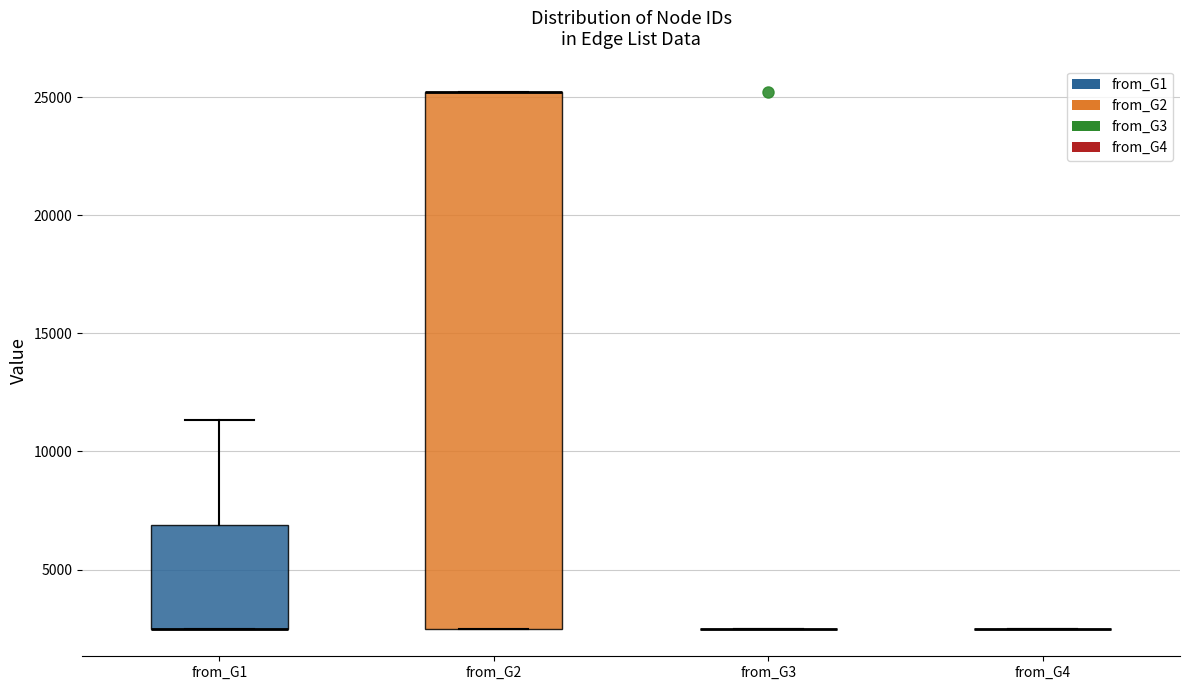

Comparing the boxes themselves (not the whiskers), which one is the tallest?

from_G2